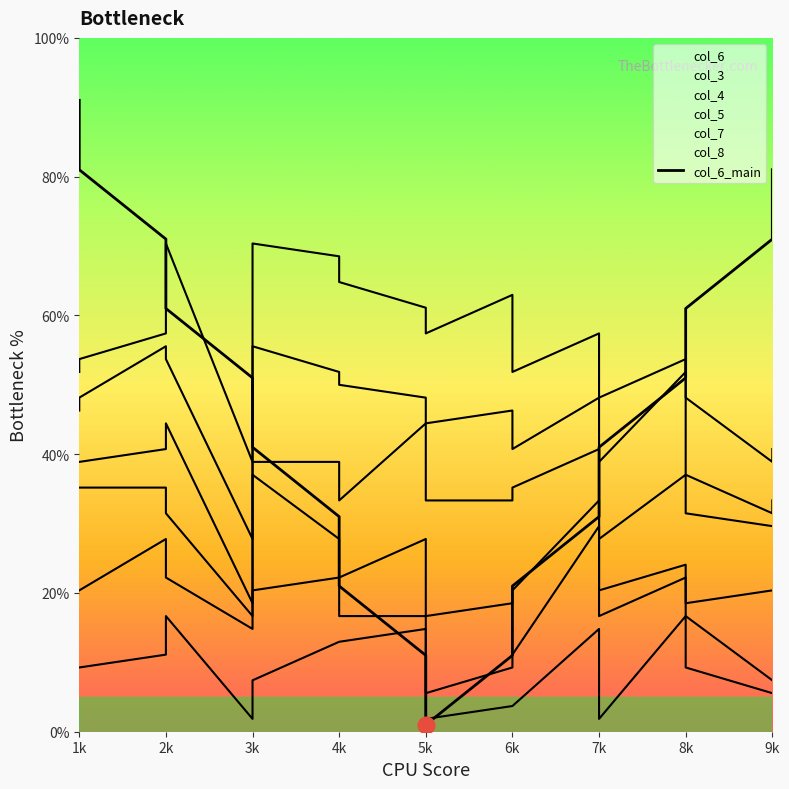

What is the maximum value shown in the chart?

91